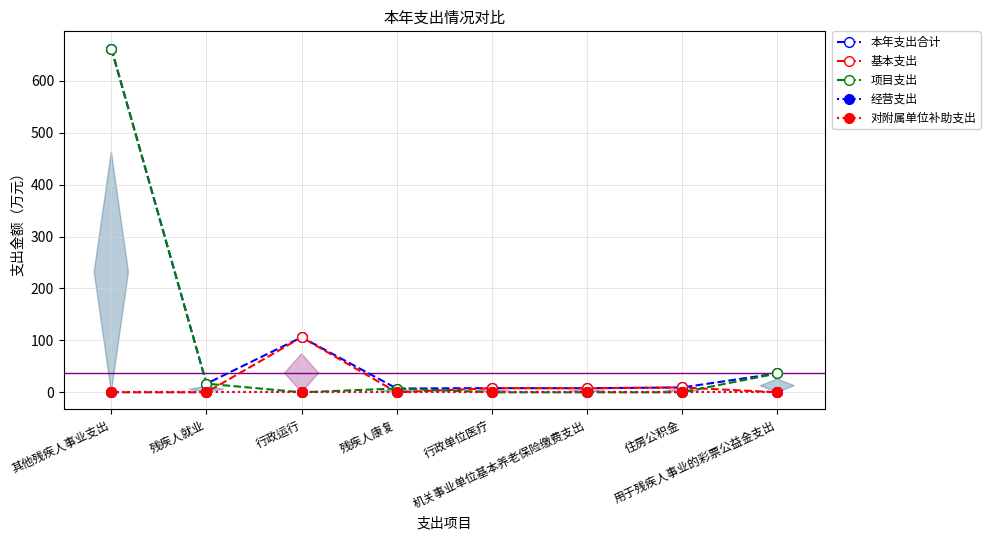

The value of 基本支出 at 行政单位医疗 is 8.0. True or false?

True